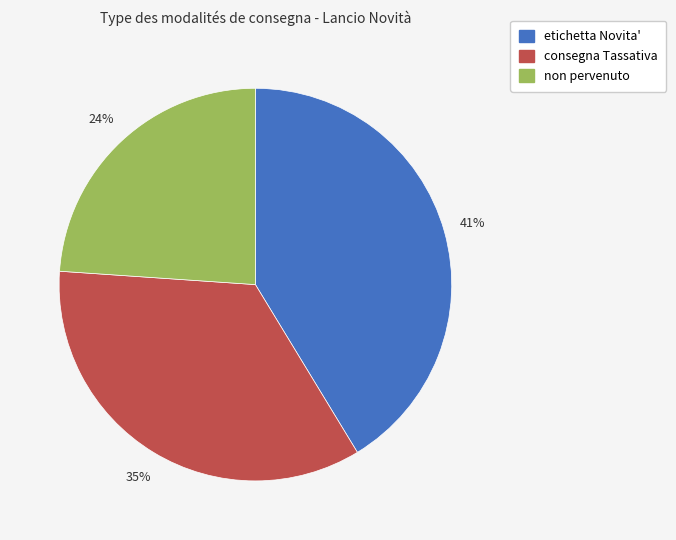

The etichetta Novita' slice represents 41% of the pie. True or false?

True